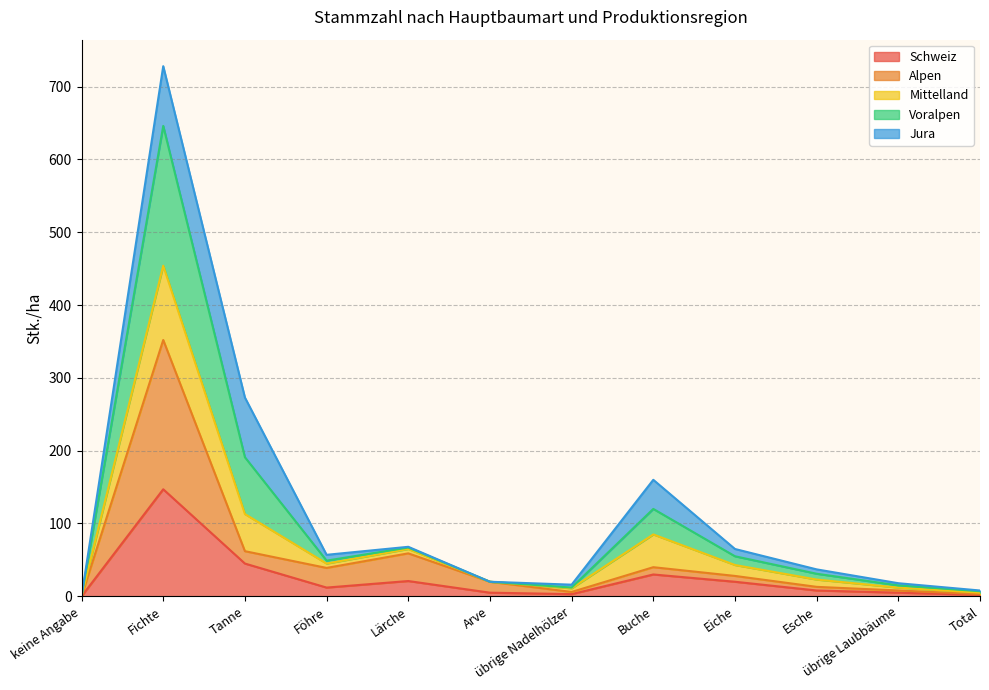

In Alpen, how many points are lower than both neighbors (excluding endpoints)?

2